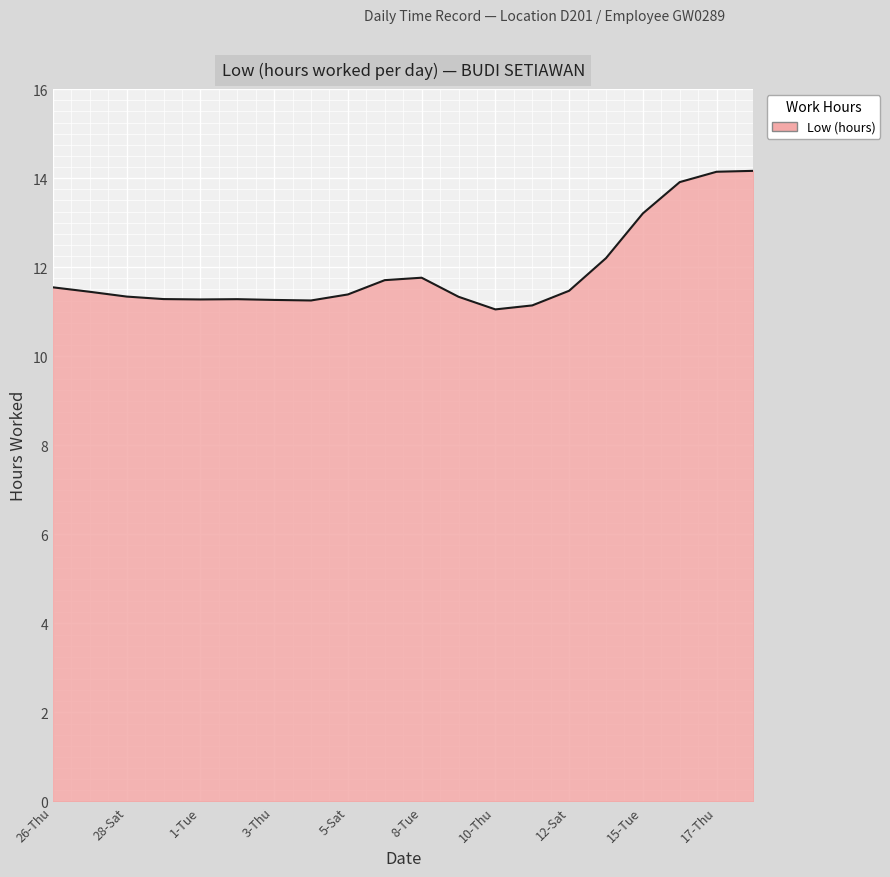

How many lines are shown in the chart?

1